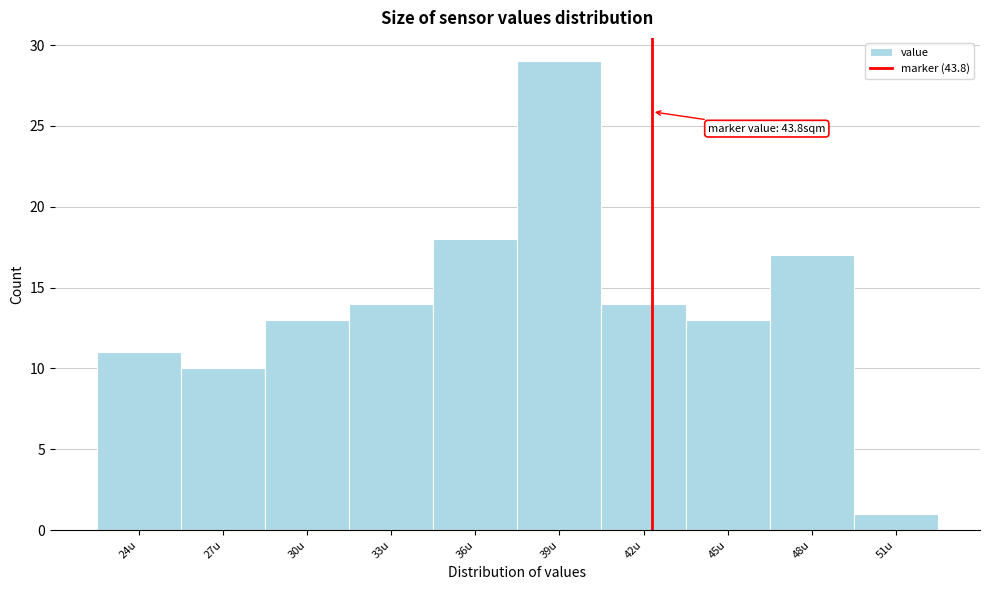

Reading left to right, what are all the values shown in this chart?

11	10	13	14	18	29	14	13	17	1